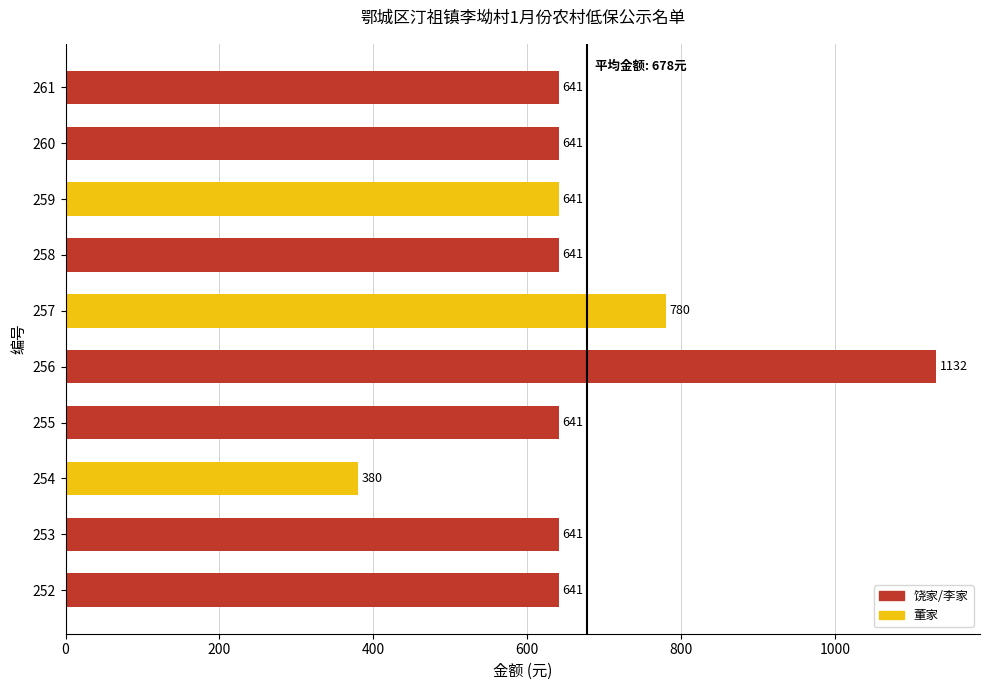

What is the ratio of the value at 258 to the value at 257?

0.8